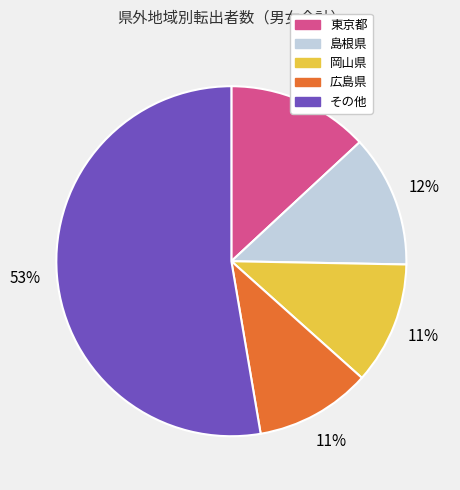

Is there any slice that represents more than half of the pie?

Yes